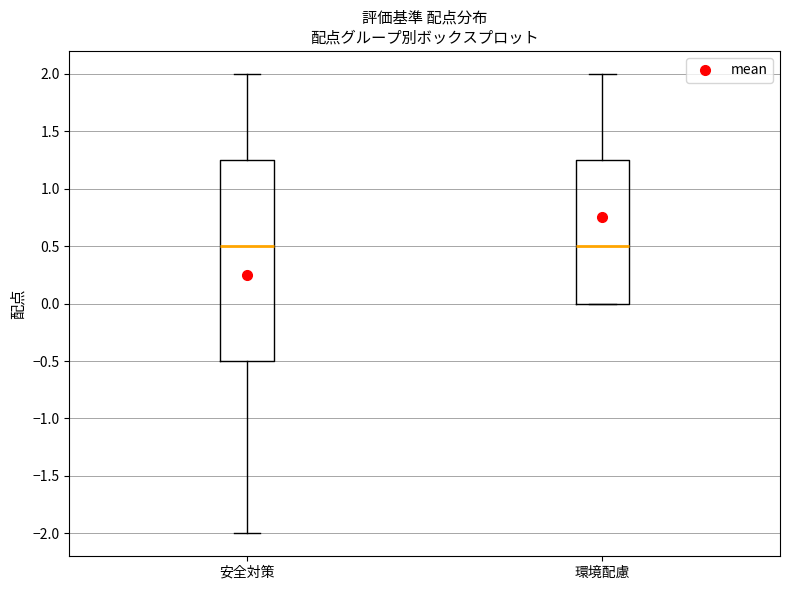

Reading left to right, read every box against the y-axis: the position of its median line, the range the box covers, and the ends of its whiskers. The values are not printed on the chart, so give them approximately, as read against the axis.

安全対策: median 0.50, box -0.50 to 1.25, whiskers -2.00 to 2.00
環境配慮: median 0.50, box 0.00 to 1.25, whiskers 0.00 to 2.00